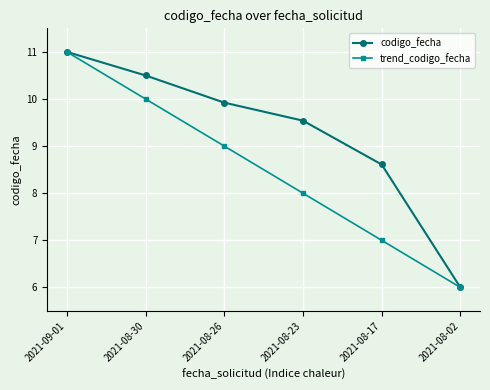

At 2021-08-30, list the series in order from smallest to largest.

trend_codigo_fecha, codigo_fecha